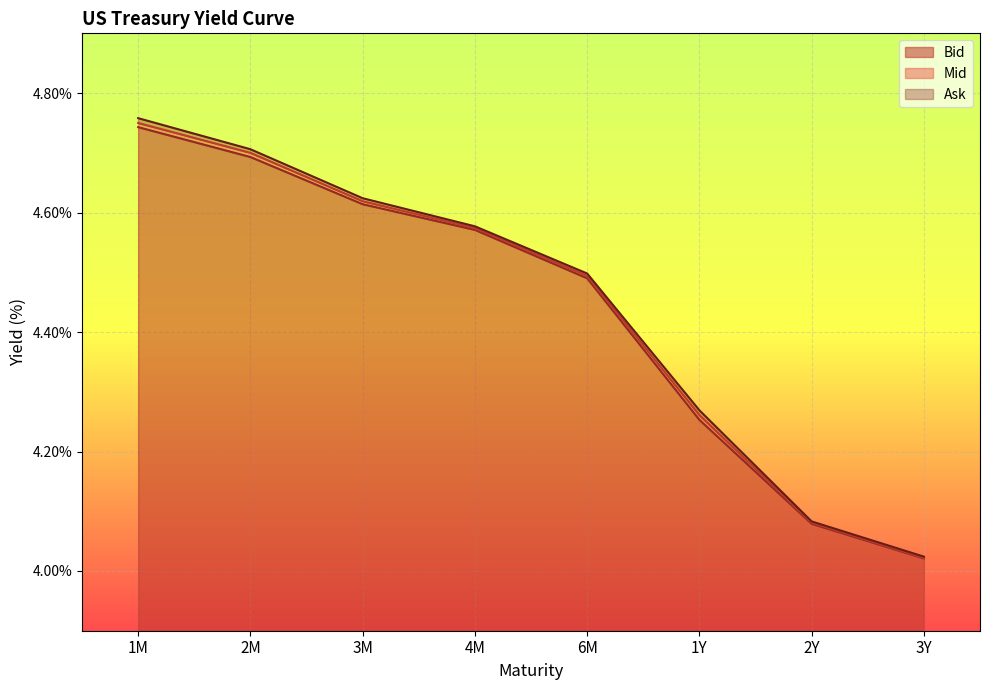

What is the sum of all Mid values?

35.5